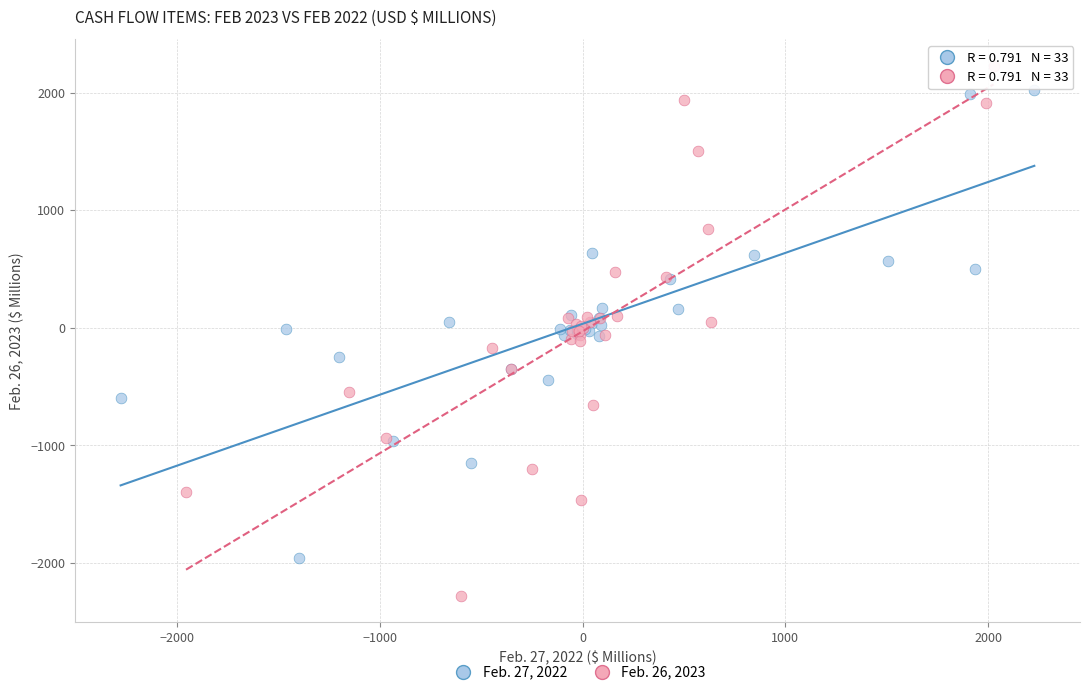

Which series has the largest Y range (max minus min)?

Feb. 26, 2023